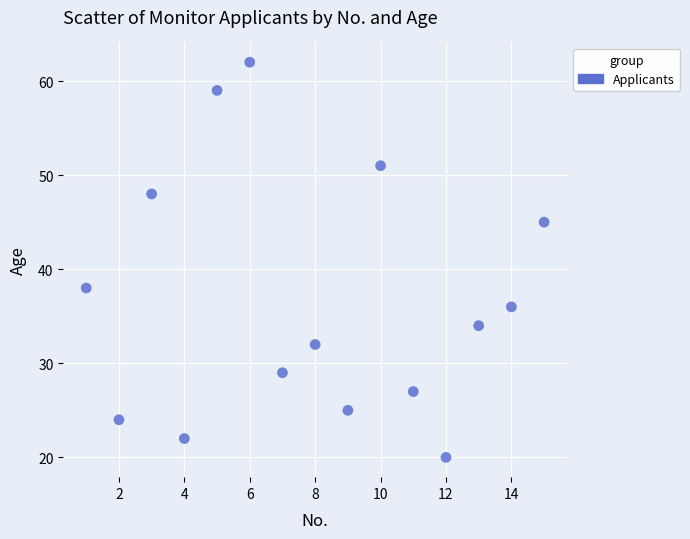

What Y value in the scatter plot is closest to 41?

38